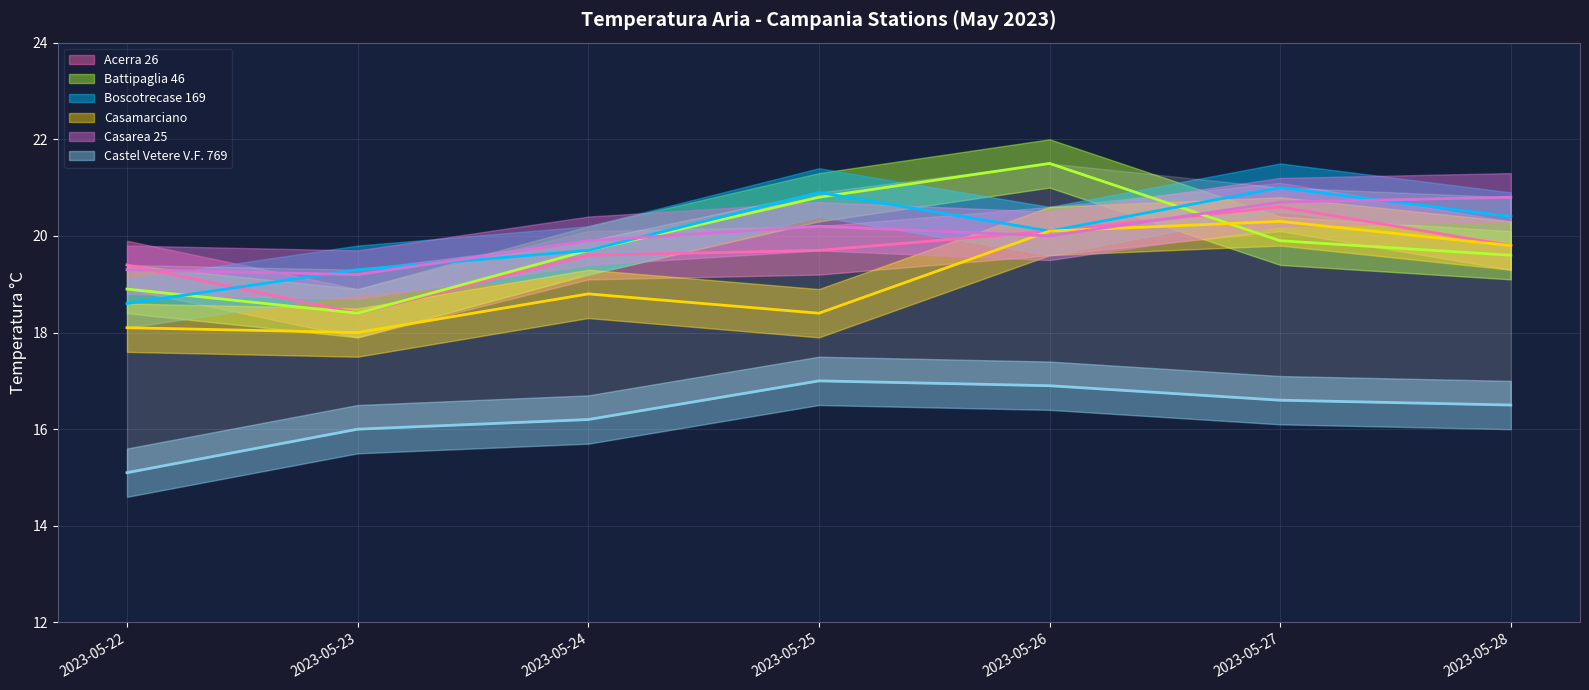

Reading right to left, what are all the values shown in this chart?

Acerra 26: 2023-05-28=19.8	2023-05-27=20.6	2023-05-26=20.1	2023-05-25=19.7	2023-05-24=19.6	2023-05-23=18.4	2023-05-22=19.4
Battipaglia 46: 2023-05-28=19.6	2023-05-27=19.9	2023-05-26=21.5	2023-05-25=20.8	2023-05-24=19.7	2023-05-23=18.4	2023-05-22=18.9
Boscotrecase 169: 2023-05-28=20.4	2023-05-27=21.0	2023-05-26=20.1	2023-05-25=20.9	2023-05-24=19.7	2023-05-23=19.3	2023-05-22=18.6
Casamarciano: 2023-05-28=19.8	2023-05-27=20.3	2023-05-26=20.1	2023-05-25=18.4	2023-05-24=18.8	2023-05-23=18.0	2023-05-22=18.1
Casarea 25: 2023-05-28=20.8	2023-05-27=20.7	2023-05-26=20.0	2023-05-25=20.2	2023-05-24=19.9	2023-05-23=19.2	2023-05-22=19.3
Castel Vetere V.F. 769: 2023-05-28=16.5	2023-05-27=16.6	2023-05-26=16.9	2023-05-25=17.0	2023-05-24=16.2	2023-05-23=16.0	2023-05-22=15.1